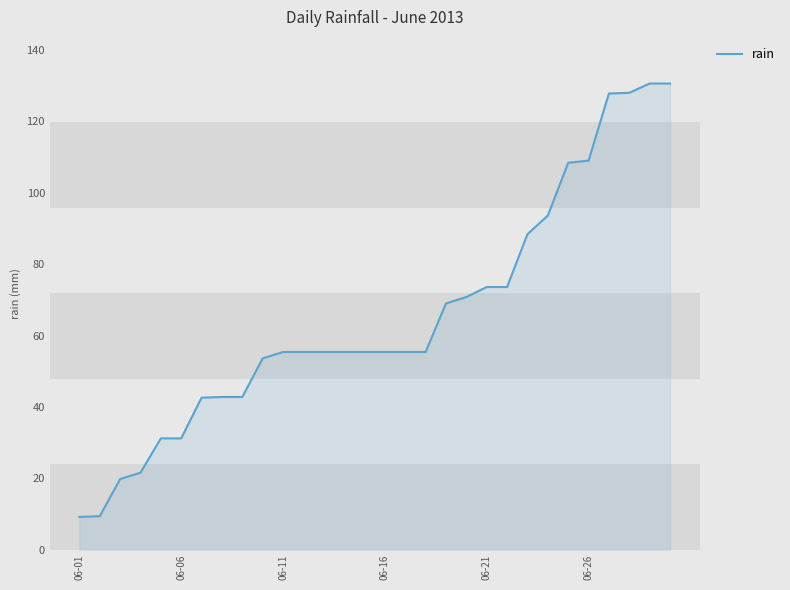

What is the minimum value shown in the chart?

9.2